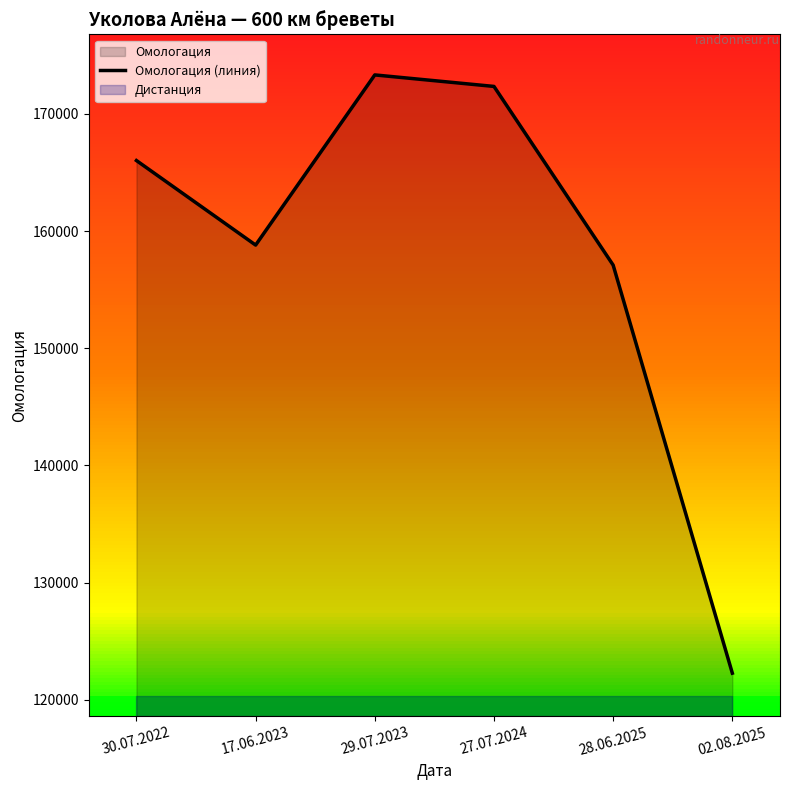

What is the difference between the second highest and second lowest values?

15250